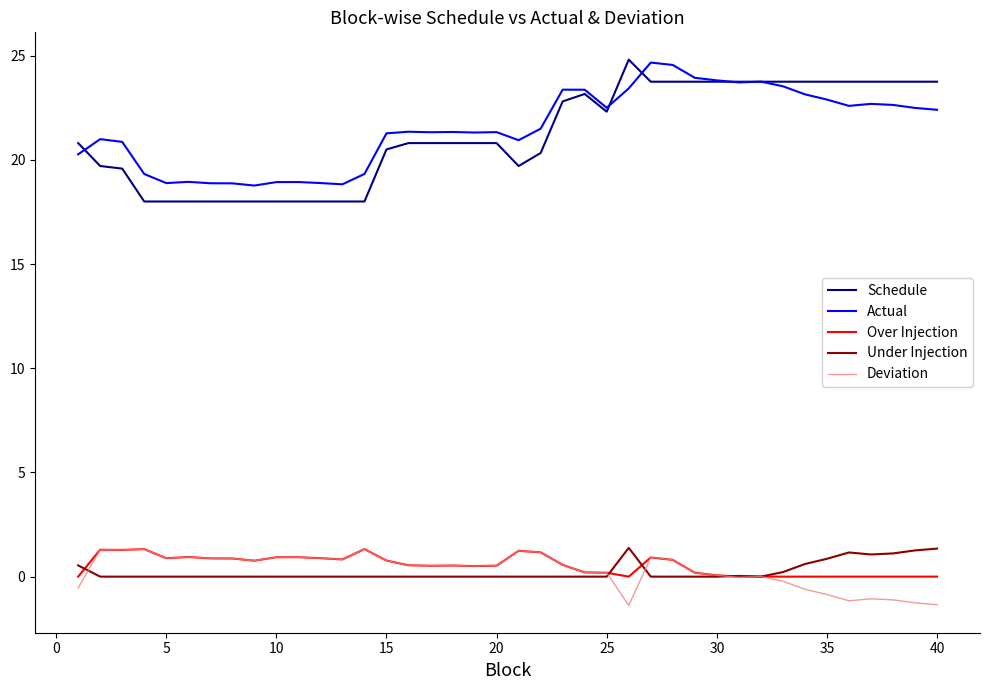

What is the maximum value for Schedule?

24.8